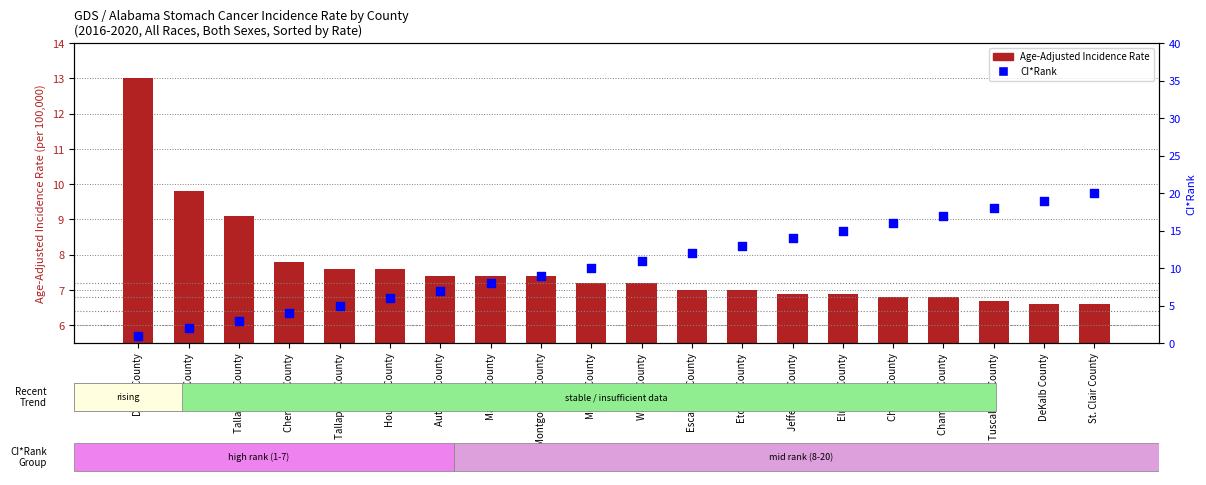

At how many categories does at least one series exceed 19?

1